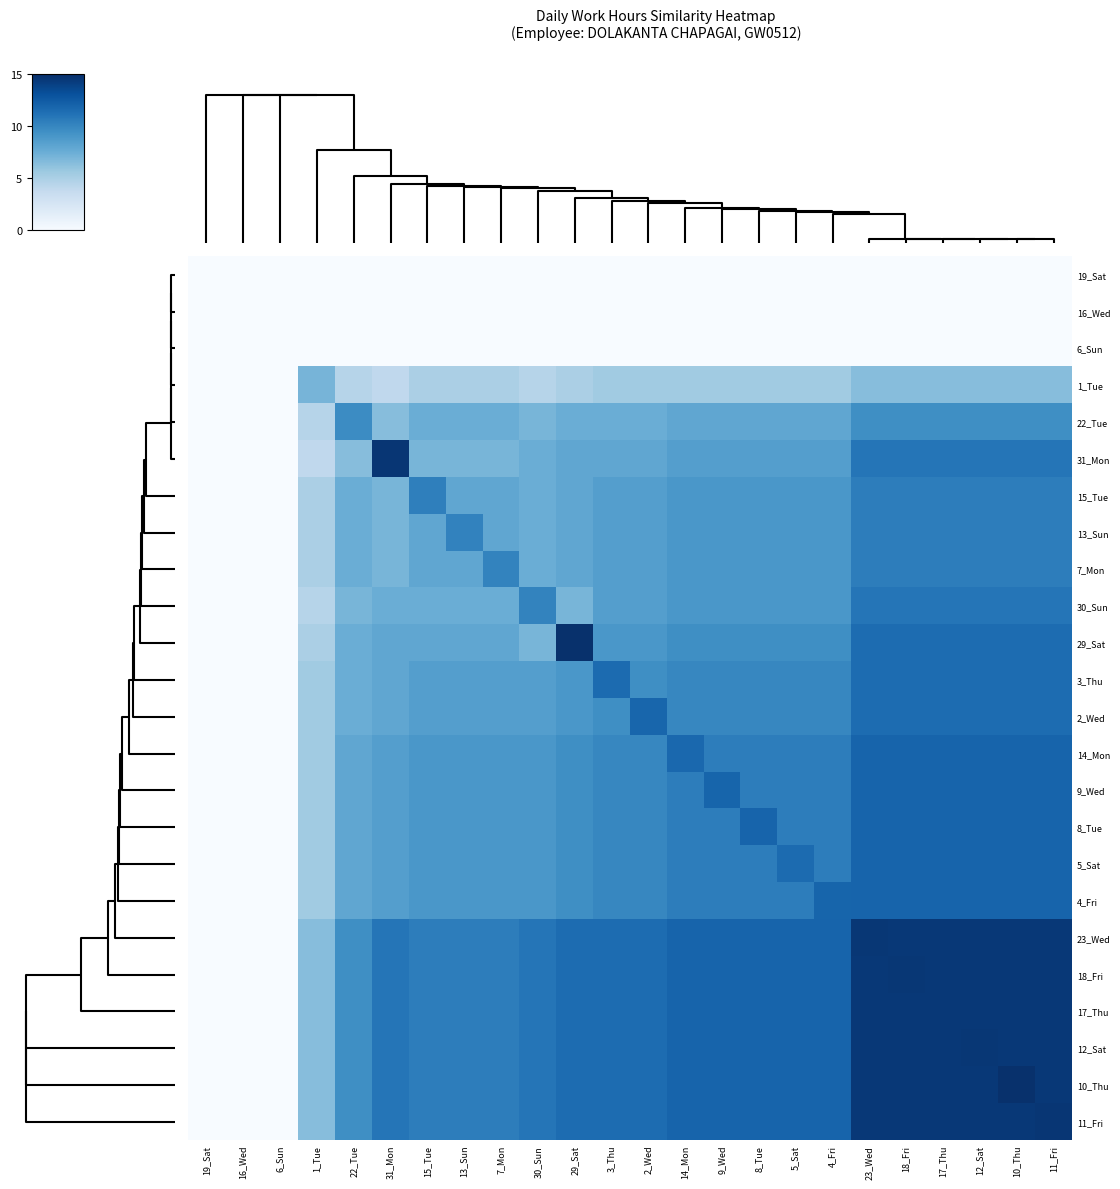

Rank the series by their maximum value, from lowest to highest.

19_Sat, 16_Wed, 6_Sun, 1_Tue, 22_Tue, 15_Tue, 13_Sun, 7_Mon, 30_Sun, 3_Thu, 2_Wed, 14_Mon, 9_Wed, 8_Tue, 5_Sat, 4_Fri, 17_Thu, 12_Sat, 23_Wed, 18_Fri, 11_Fri, 31_Mon, 29_Sat, 10_Thu